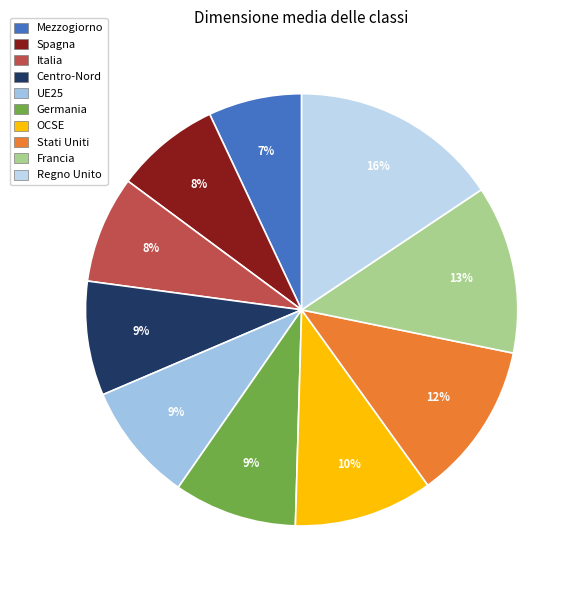

To the nearest percent, what percentage of the pie is Regno Unito?

16%